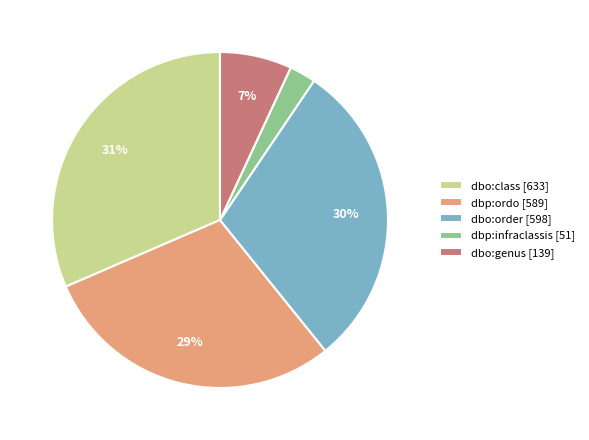

Count the number of slices in the pie.

5